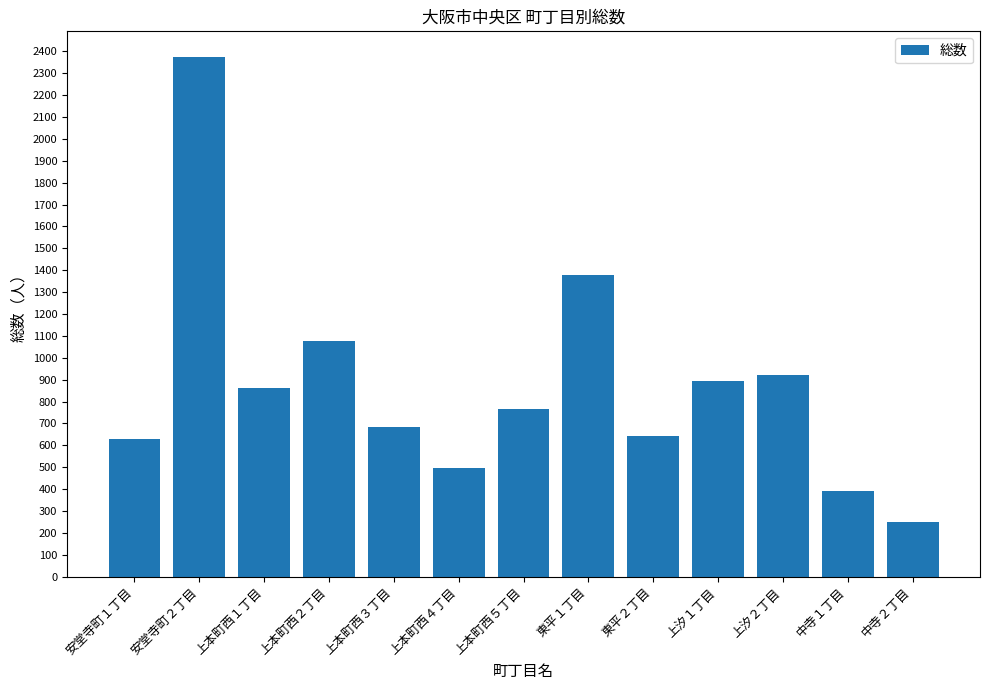

What is the label of the 9th bar from the left?

東平２丁目